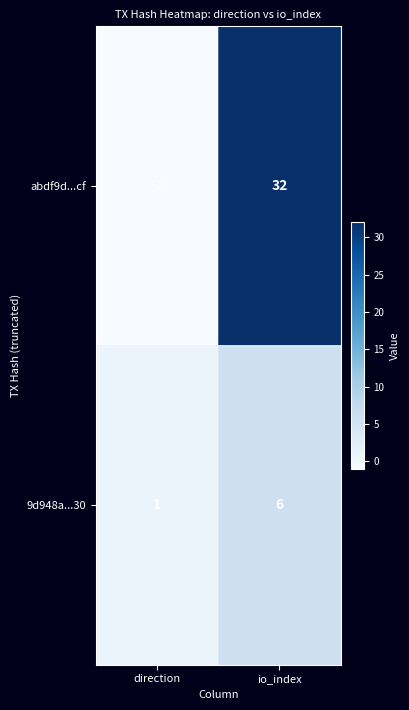

At which category is the sum across all series the highest?

io_index